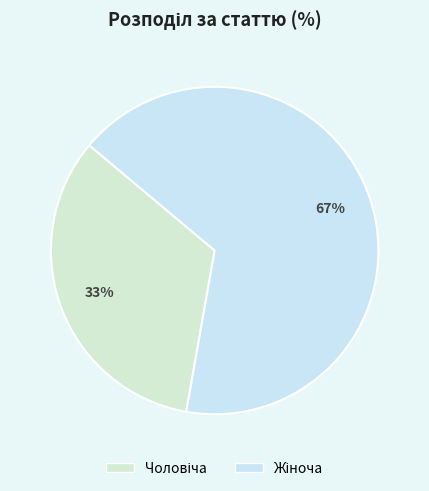

Combined, do Жіноча and Чоловіча account for over 50%?

Yes